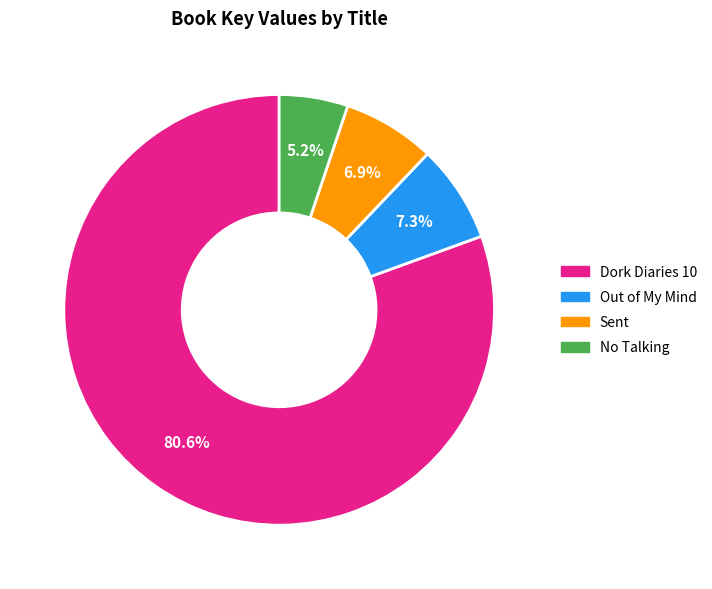

To the nearest percent, what is the difference between the No Talking and Sent slice percentages?

2%